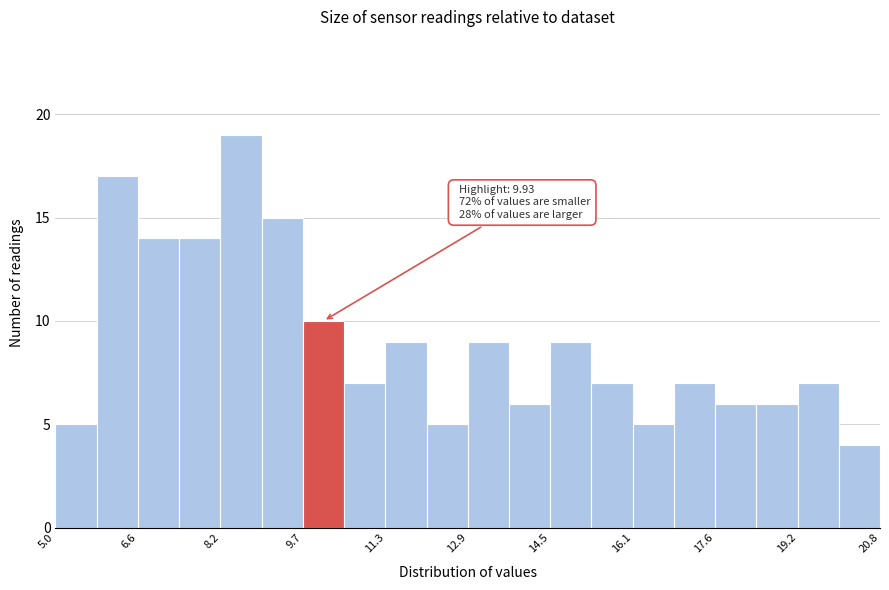

Around what value on the x-axis is the tallest bar? Give the approximate position of its centre, as read against the axis.

8.6